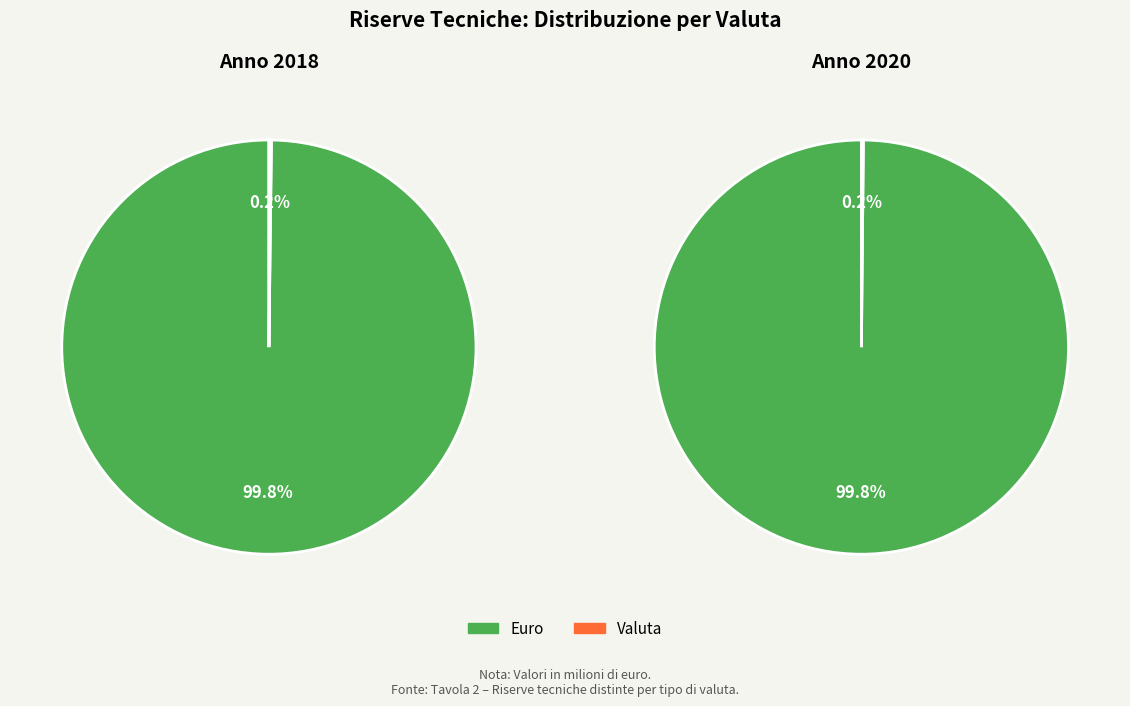

Do Euro and Valuta together represent more than half of the pie?

Yes